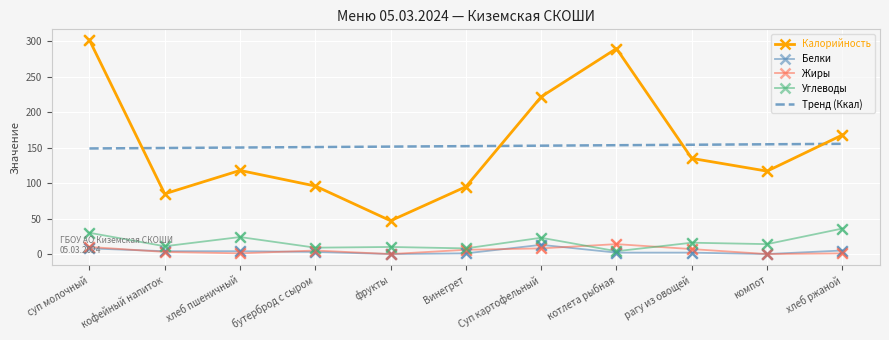

What are all the series names shown in the legend?

Калорийность, Белки, Жиры, Углеводы, Тренд (Ккал)